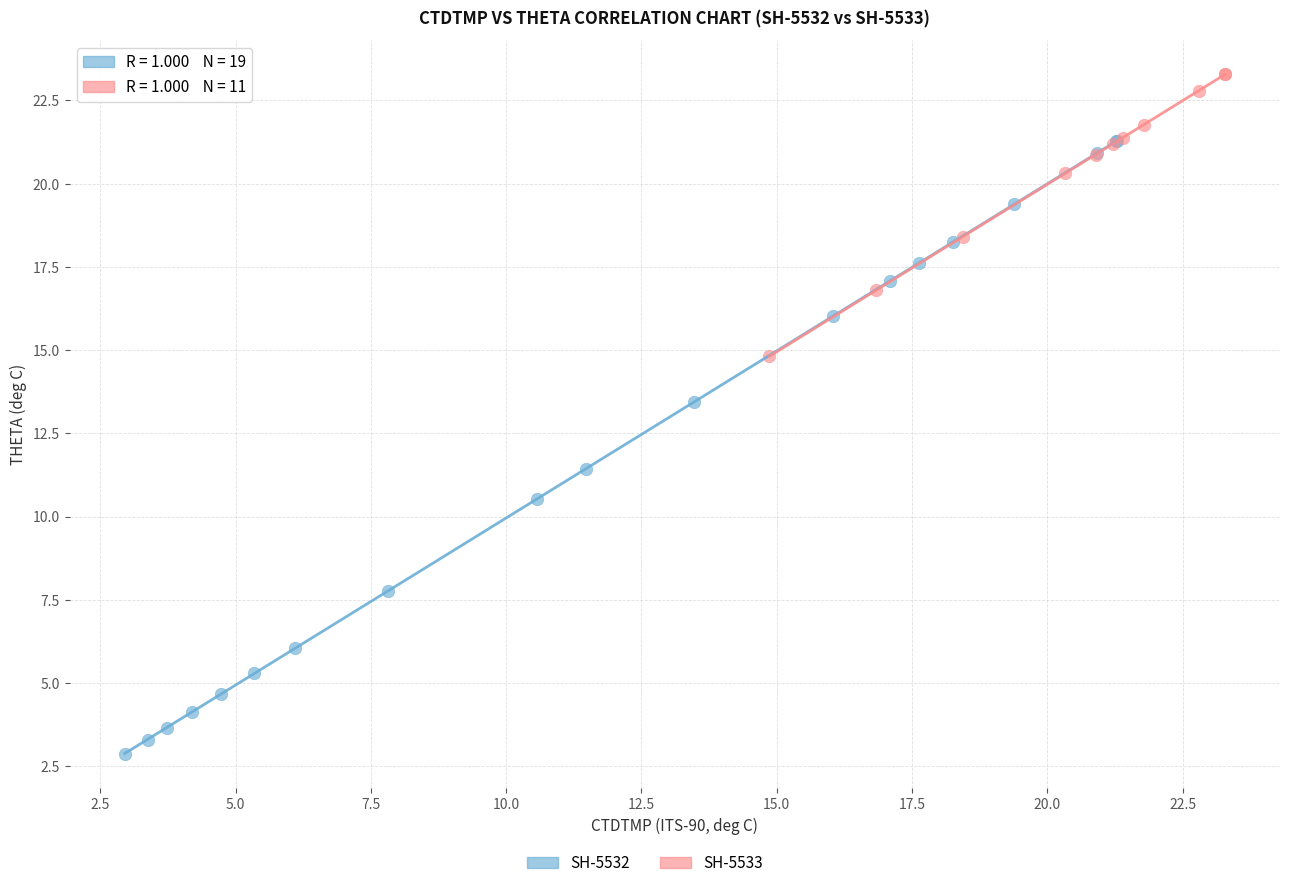

Which series has the widest spread of Y values?

SH-5532